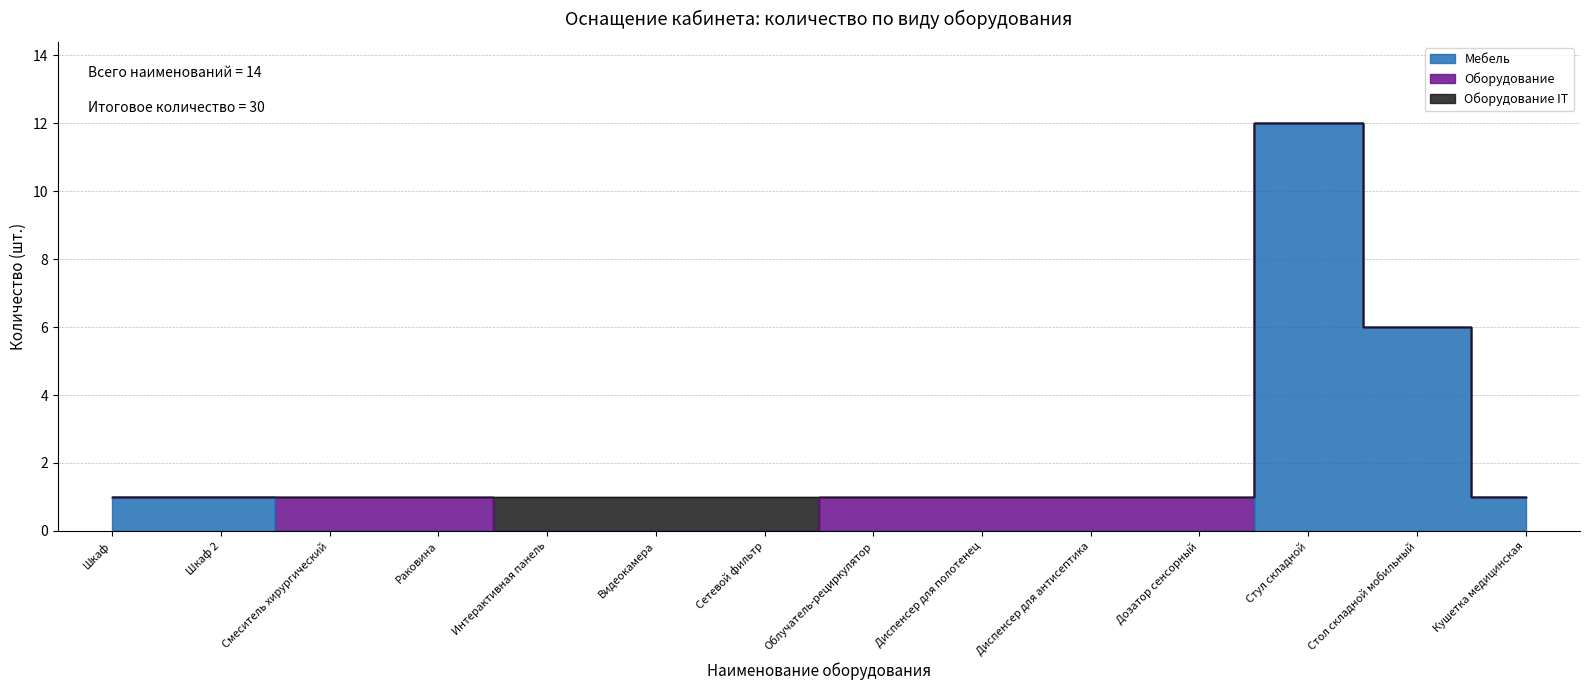

What is the spread (max minus min) of values at Стул складной?

12